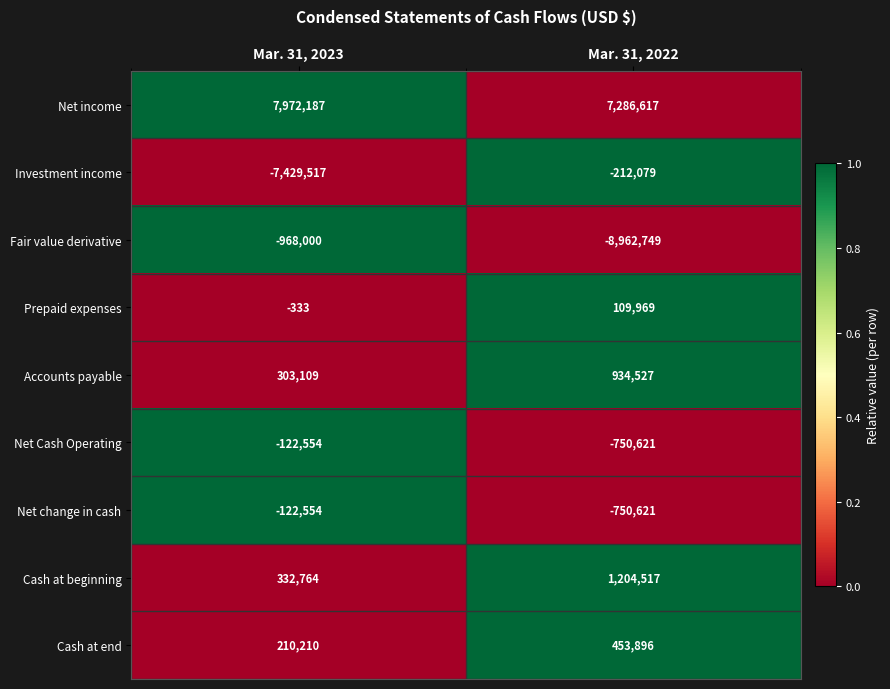

At which category is the sum across all series the highest?

Mar. 31, 2023